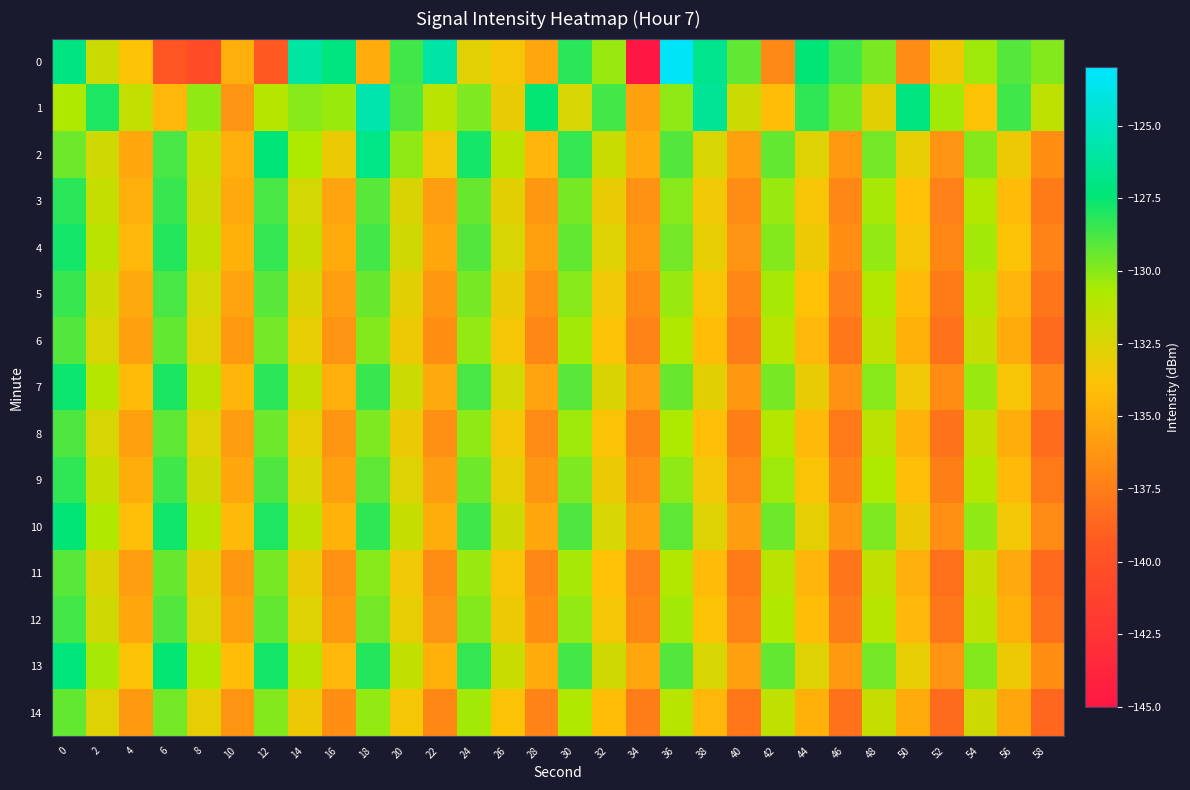

What is the difference between the highest and lowest values at 54?

4.0